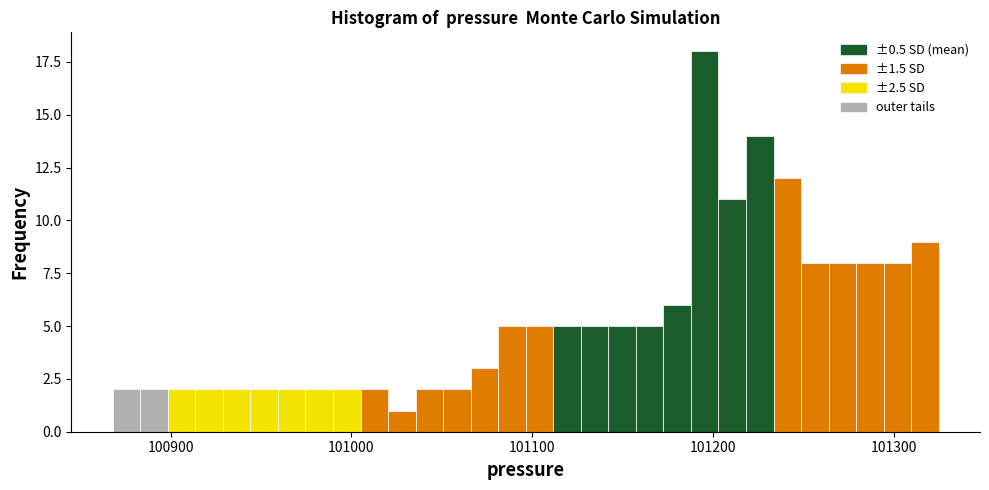

Read against the x-axis, roughly where is the centre of the tallest bar?

101200